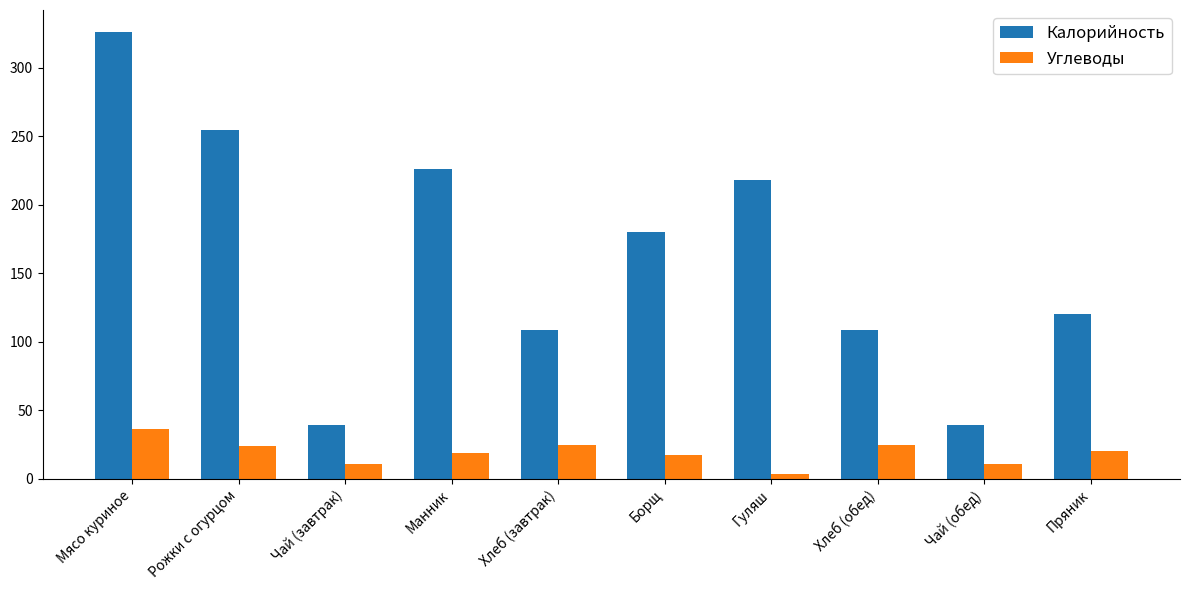

What is the difference between the maximum and minimum values in the Углеводы series?

32.7